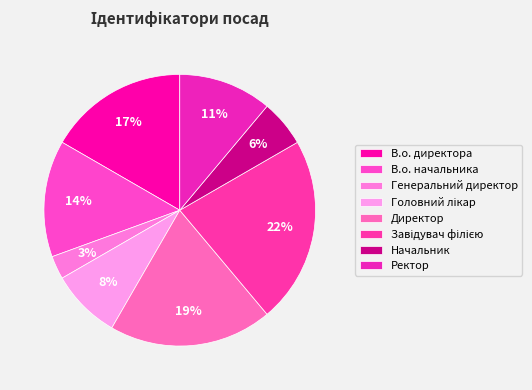

Which category has the smallest portion of the pie?

Генеральний директор